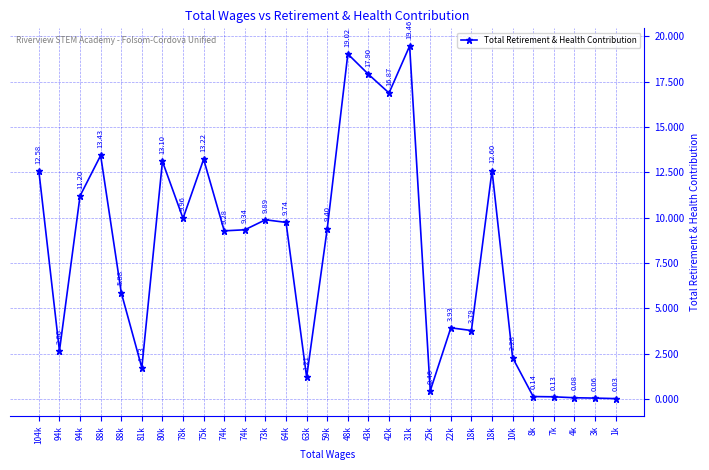

What is the difference between the maximum and minimum values?

19431